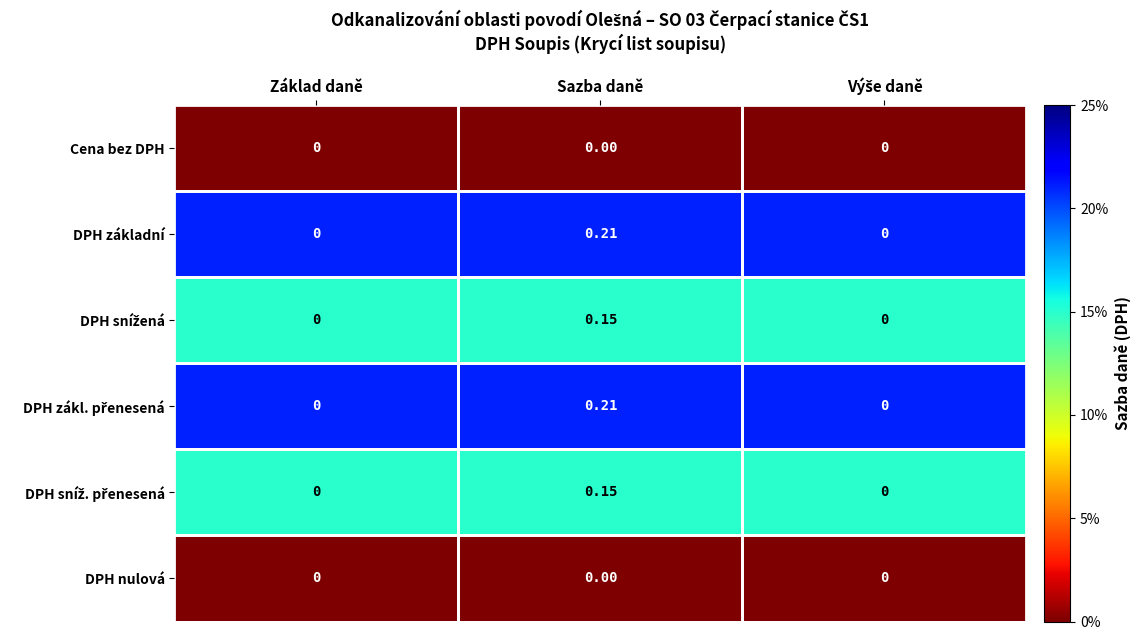

Which series changed the most between Základ daně and Výše daně?

Cena bez DPH